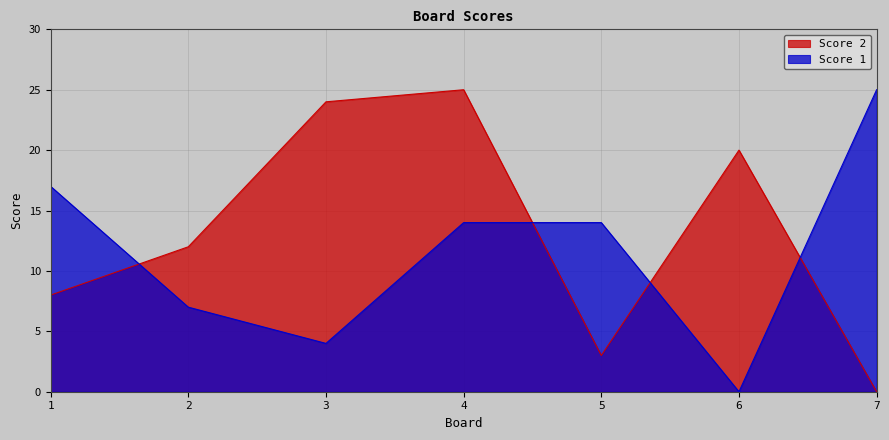

What is the difference between the maximum and minimum values in the Score 1 series?

25